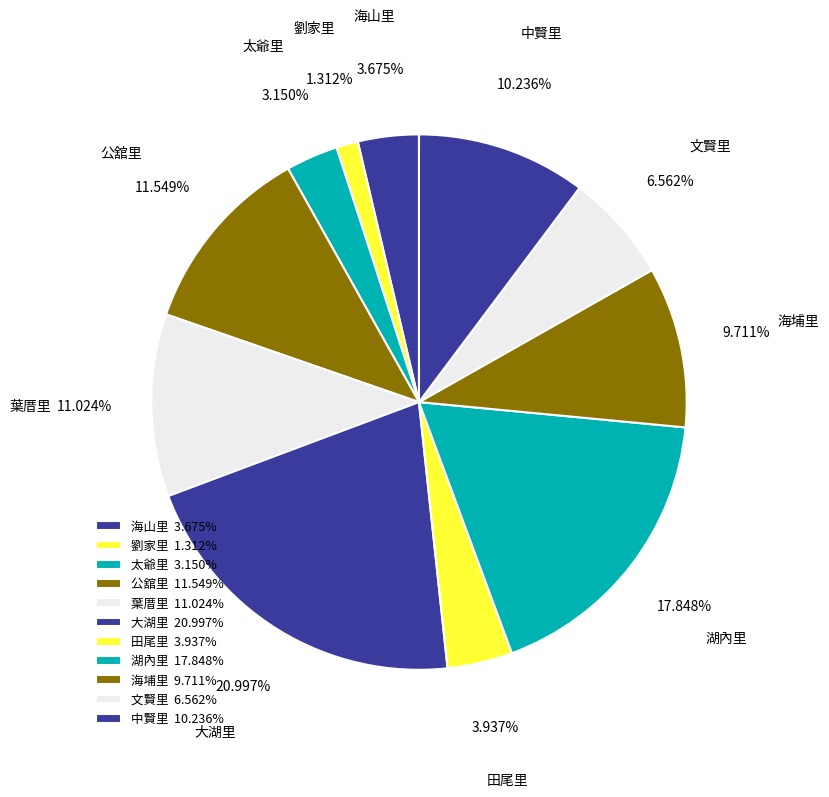

Is it true that 劉家里 is 1% of the pie?

True